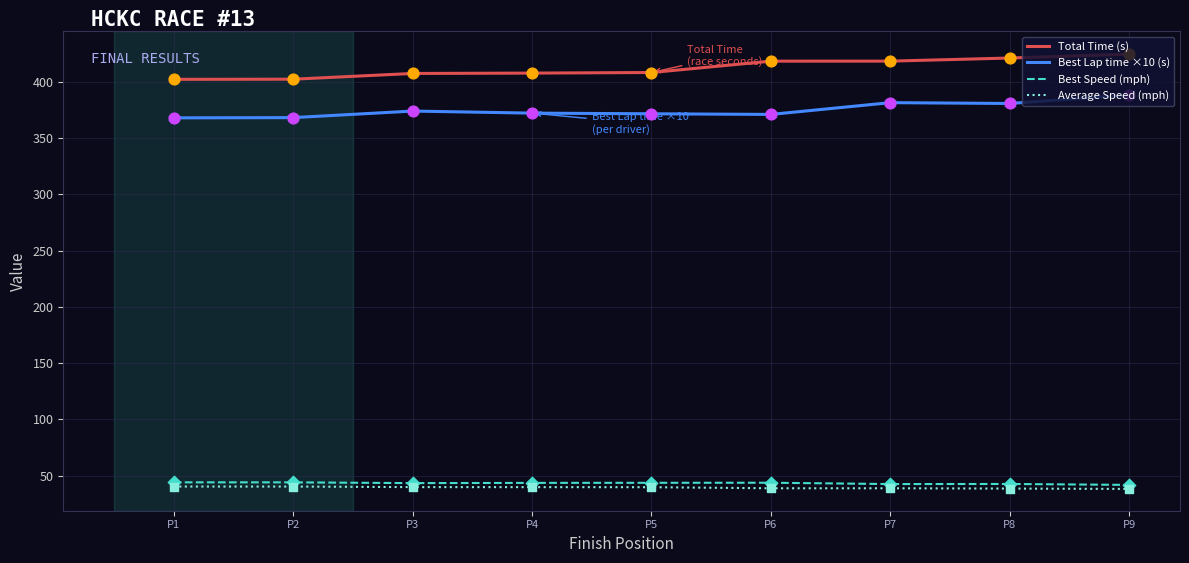

Which series has the largest total across all categories?

Total Time (s)